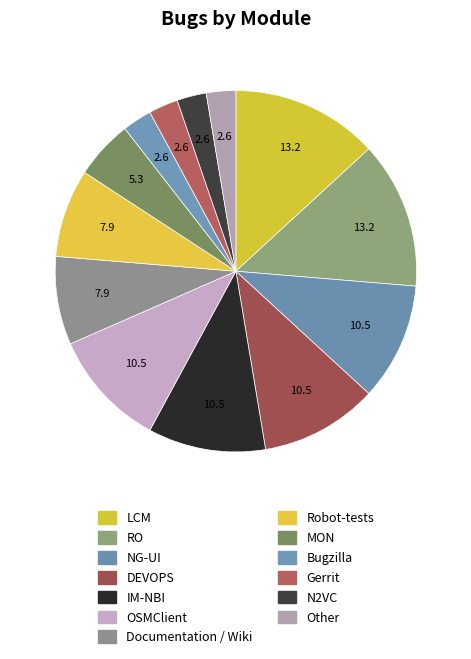

Combined, what portion of the pie is OSMClient and RO?

23.7%